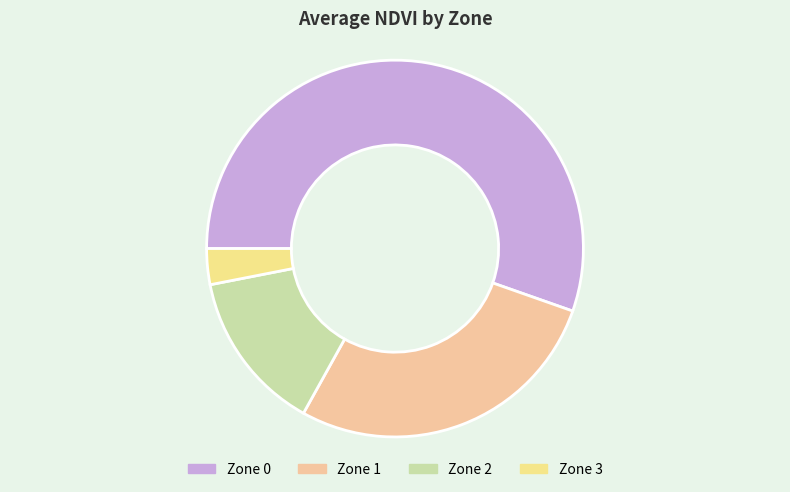

Rank the categories by value from highest to lowest.

Zone 0, Zone 1, Zone 2, Zone 3